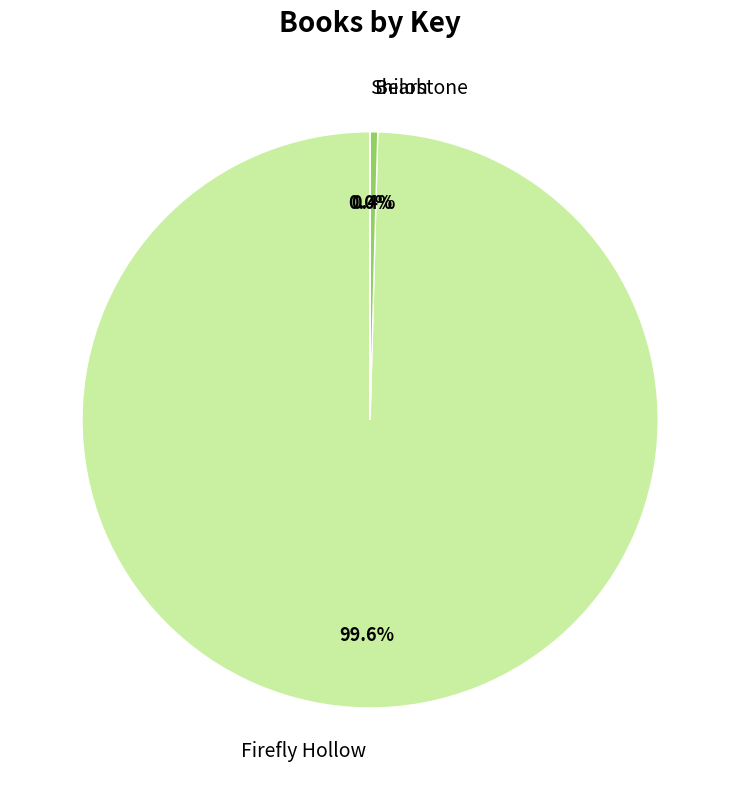

Does Bearstone represent more than half of the total?

No